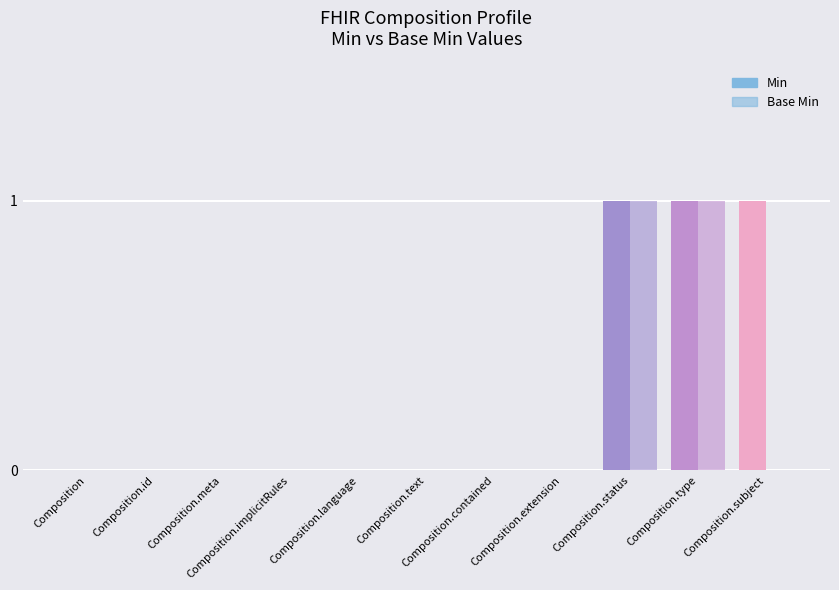

Which series has the widest spread of values?

Min